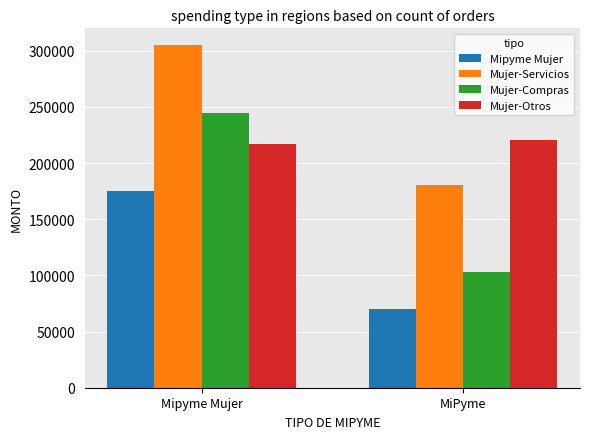

Does the chart contain stacked bars?

No